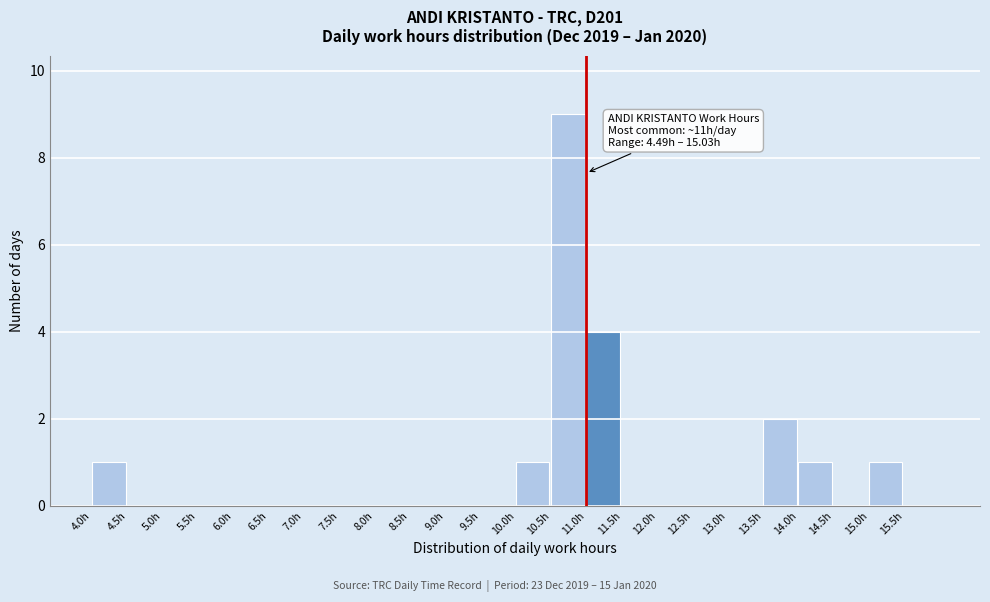

Over which range of the x-axis is the bar tallest?

10.5 to 11.0